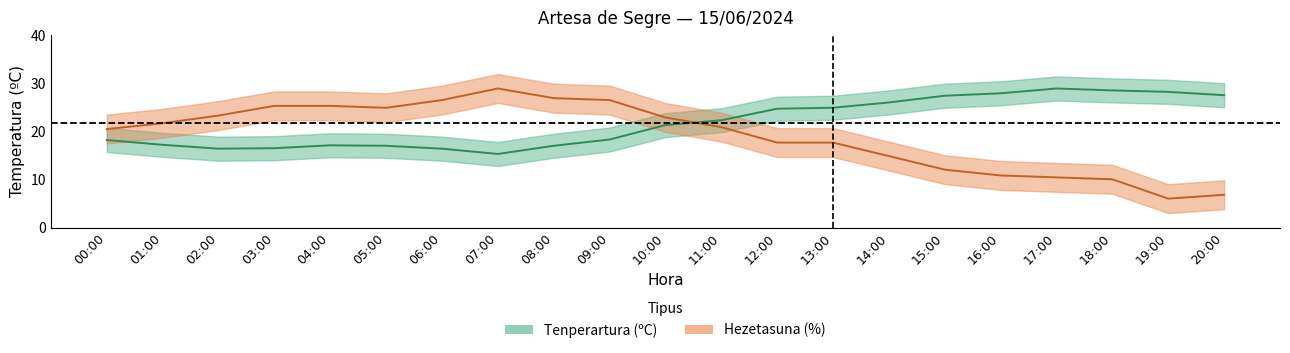

True or false: Hezetasuna (%) and Tenperartura (ºC) cross at least once.

True